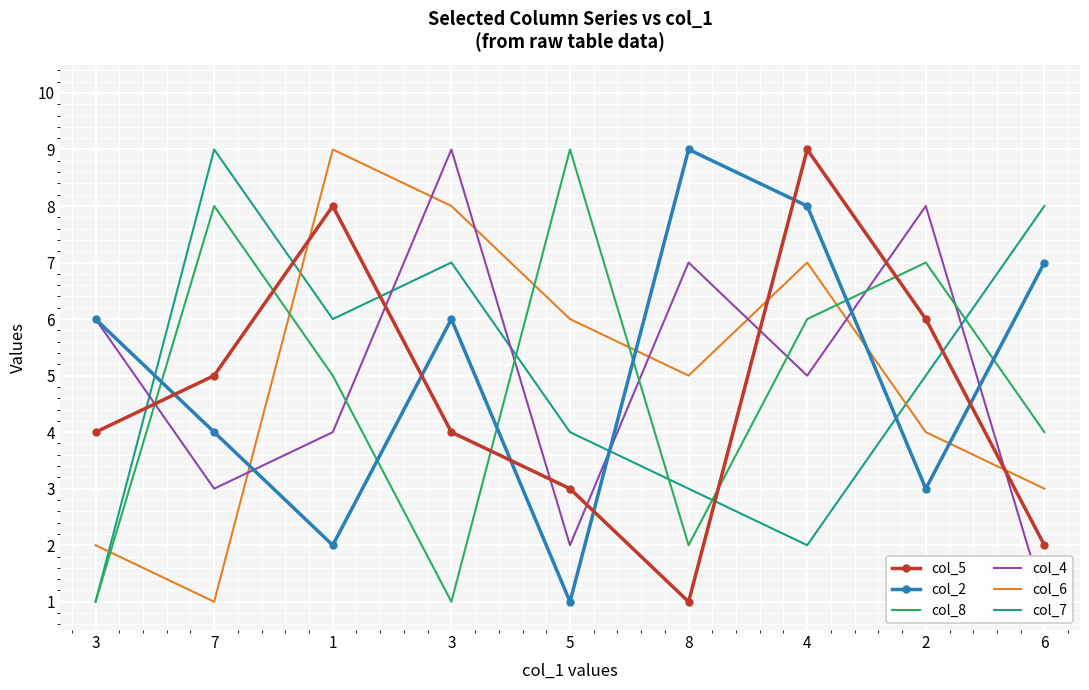

Where is col_7 nearest to the value 5?

2